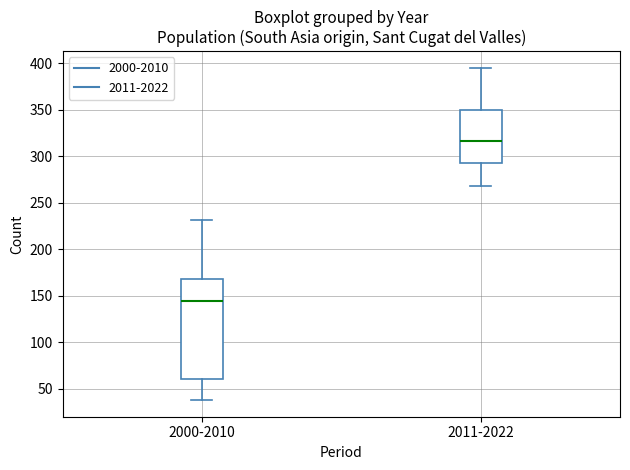

Which box has the highest median line?

2011-2022